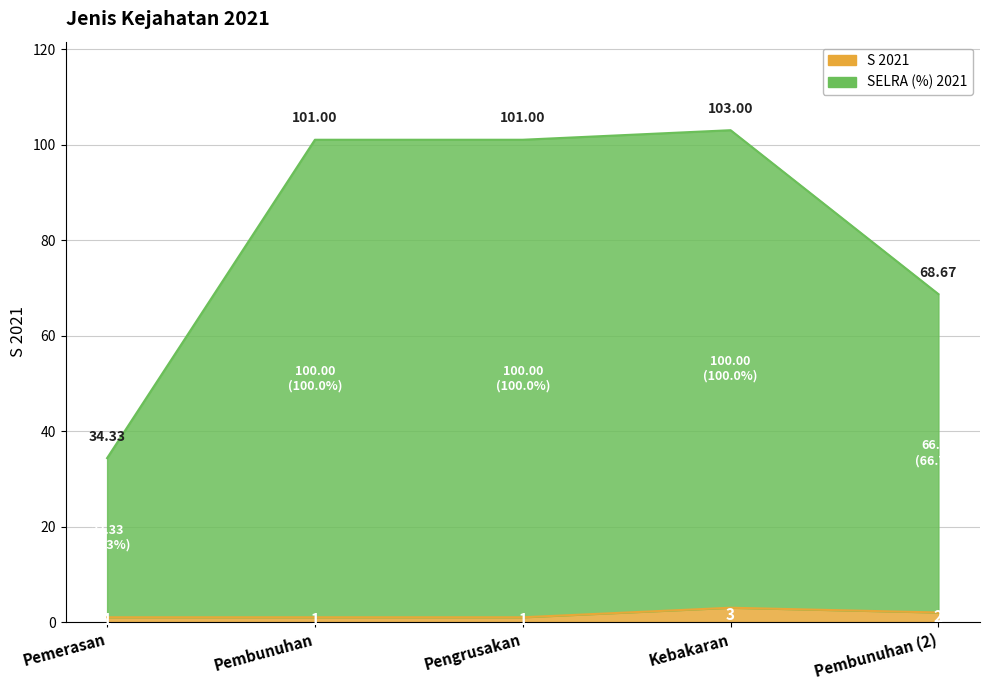

What position from the left is Kebakaran?

4